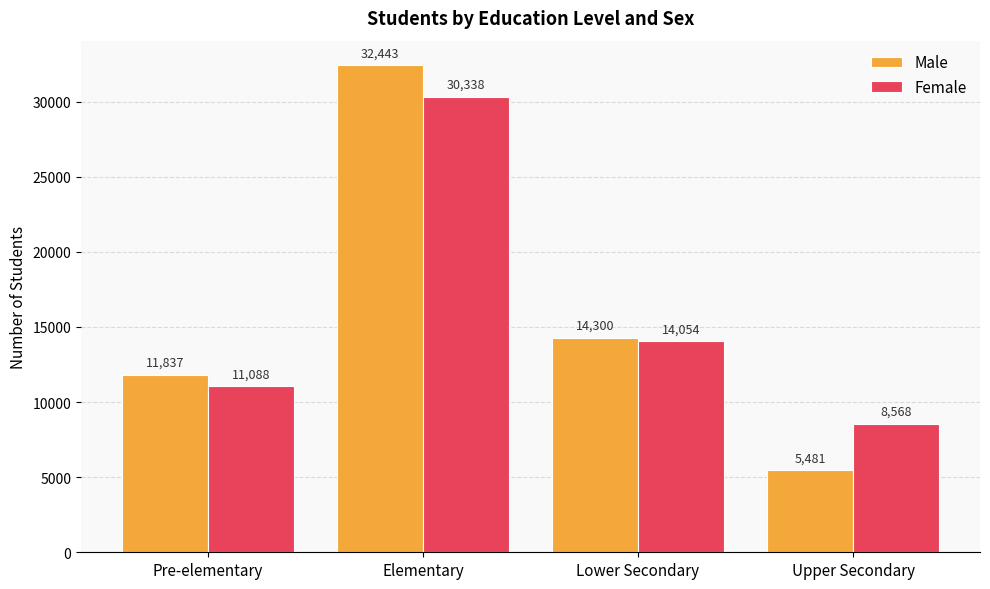

Rank the series at Upper Secondary from highest to lowest value.

Female, Male